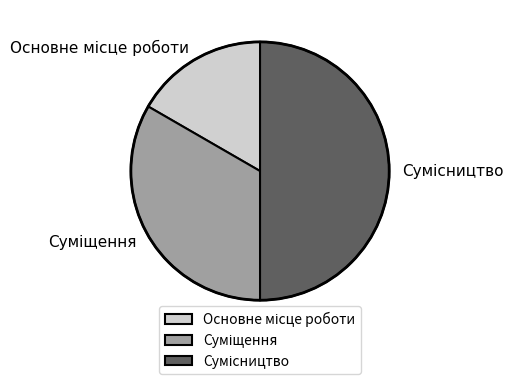

Count the number of slices in the pie.

3